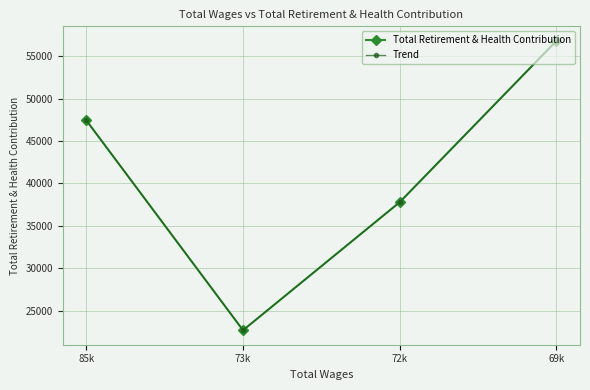

True or false: Total Retirement & Health Contribution and Trend intersect in this chart.

False